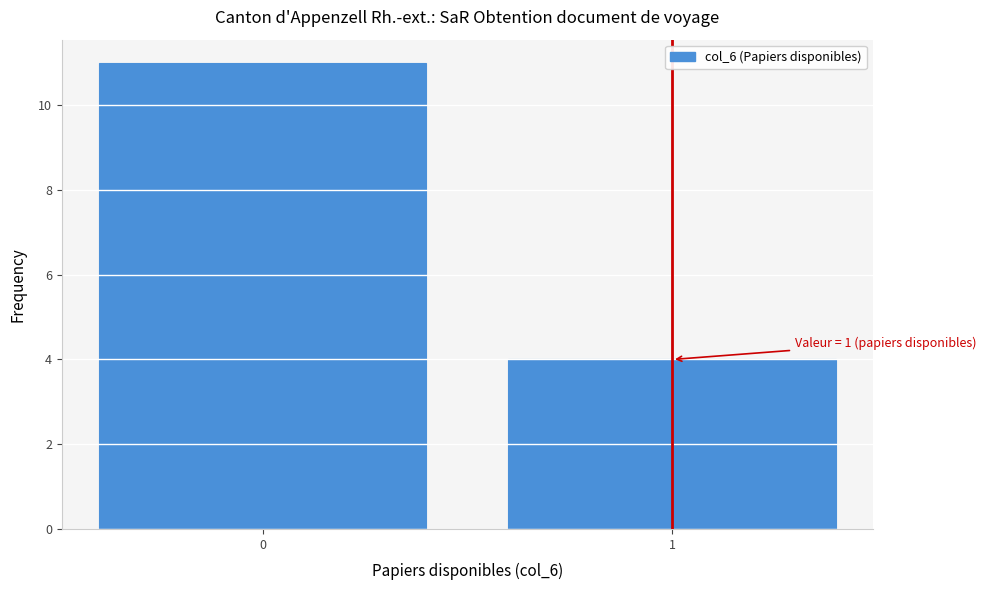

Reading left to right, list all the values displayed in this chart.

0=11	1=4